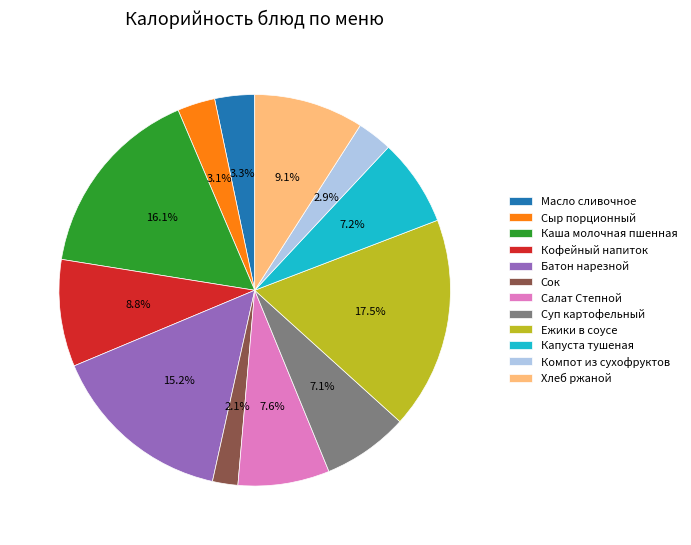

Between Ежики в соусе and Сыр порционный, which is larger?

Ежики в соусе